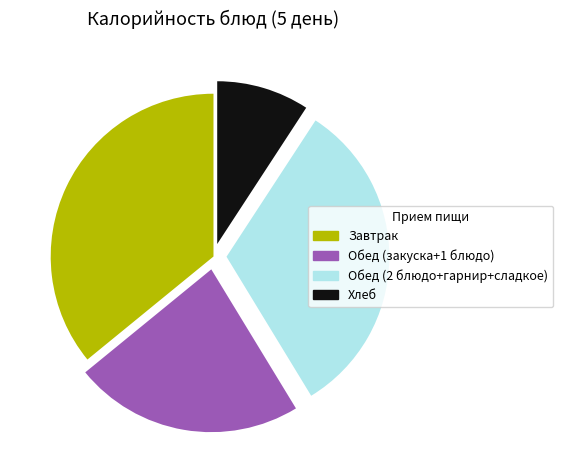

How many segments does this pie chart have?

4